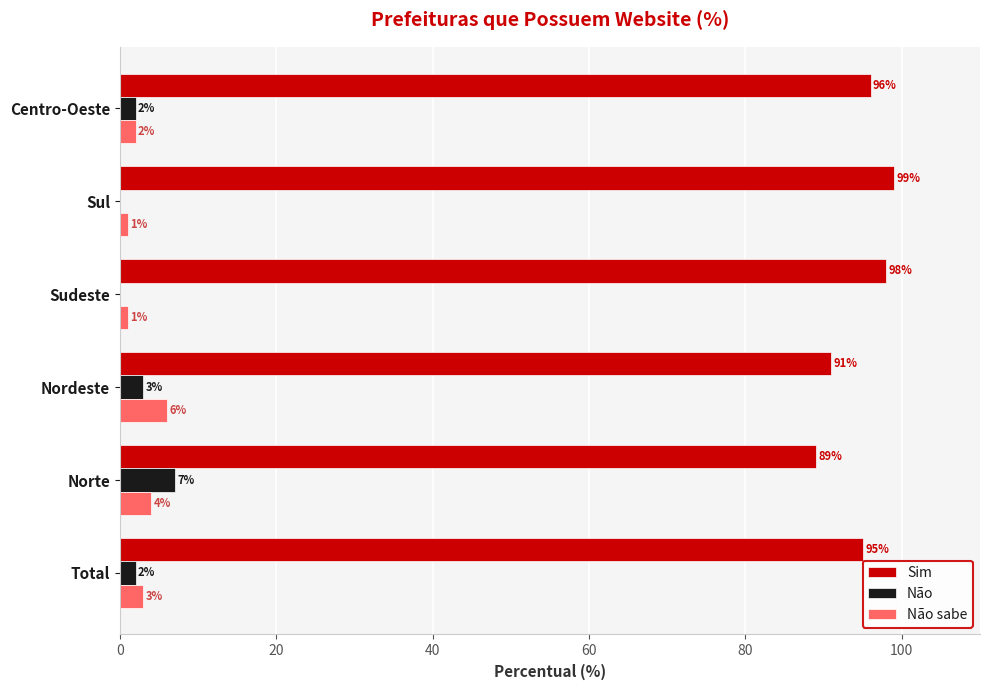

Is it true that Não equals 0 at Sudeste?

True